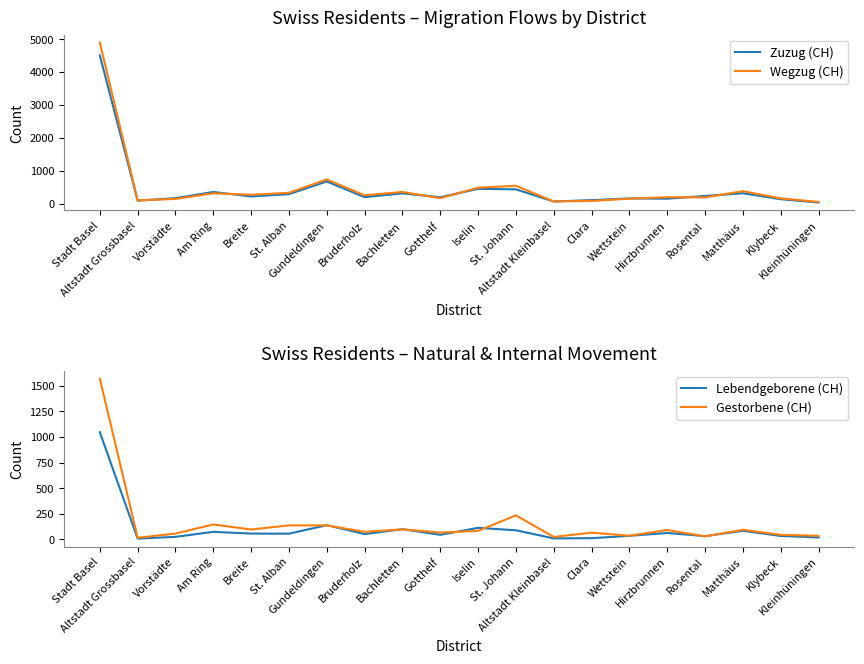

True or false: Lebendgeborene (CH) has a value of 7 at Klybeck.

False